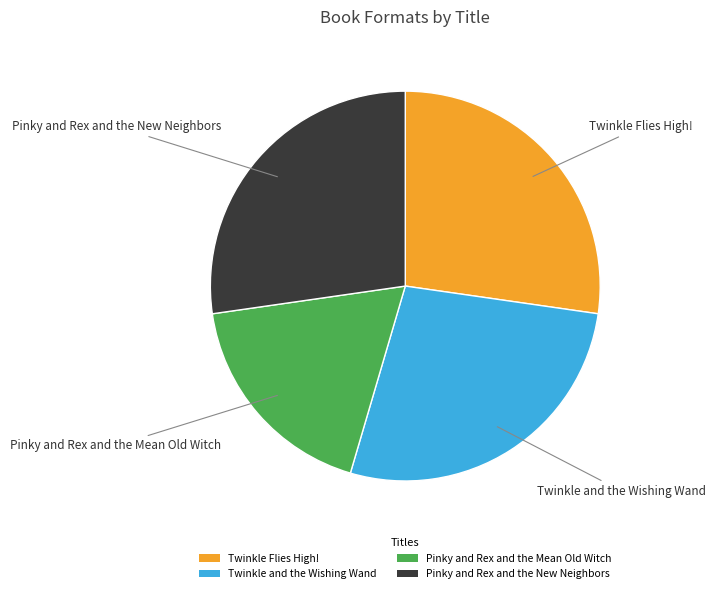

Do Twinkle and the Wishing Wand and Twinkle Flies High! together represent more than half of the pie?

Yes